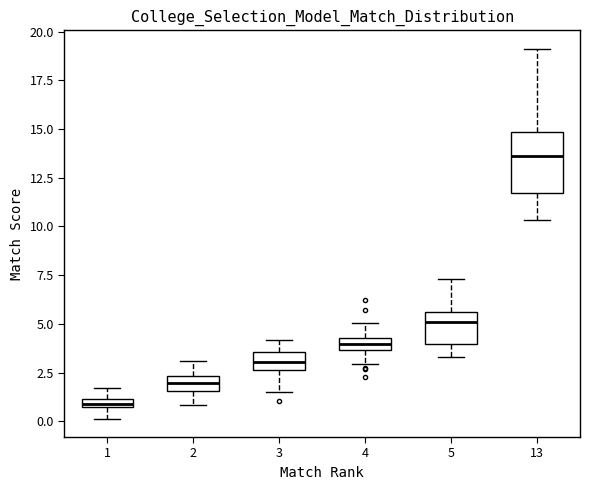

Which box is the tallest, from its lower edge to its upper edge?

13